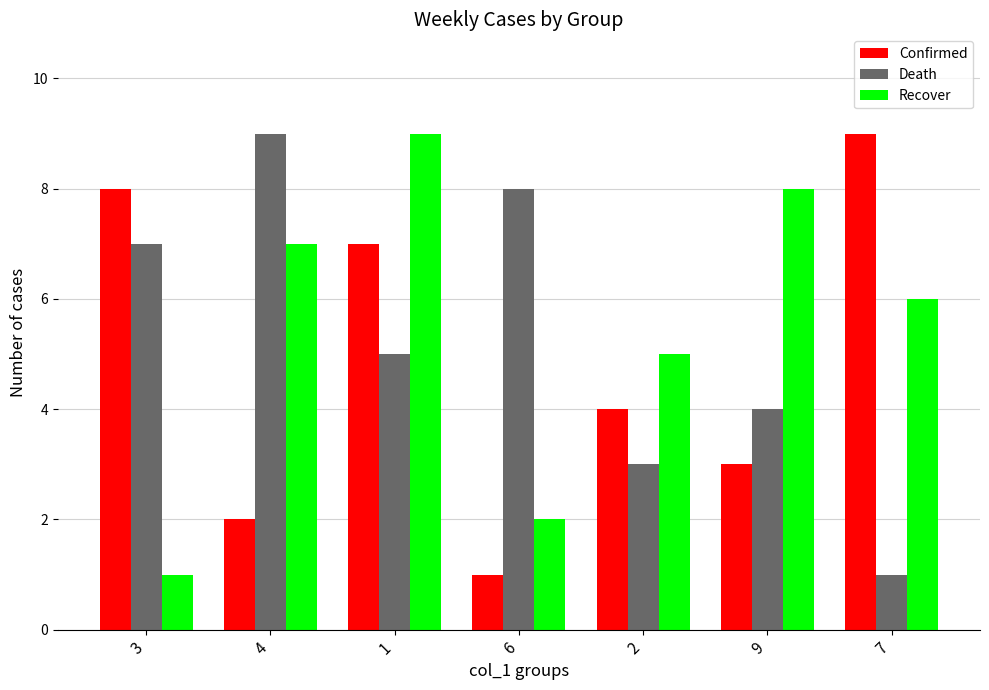

How many series are shown in this chart?

3